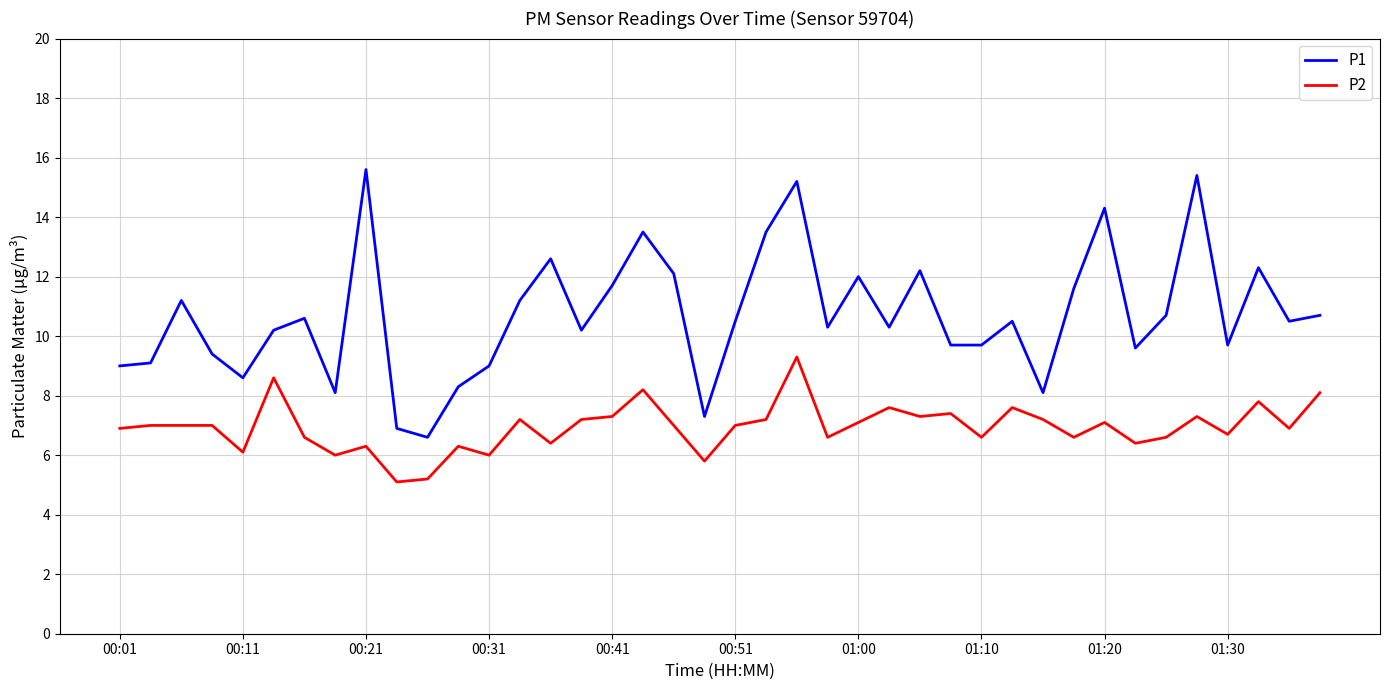

Which series has the widest spread of values?

P1